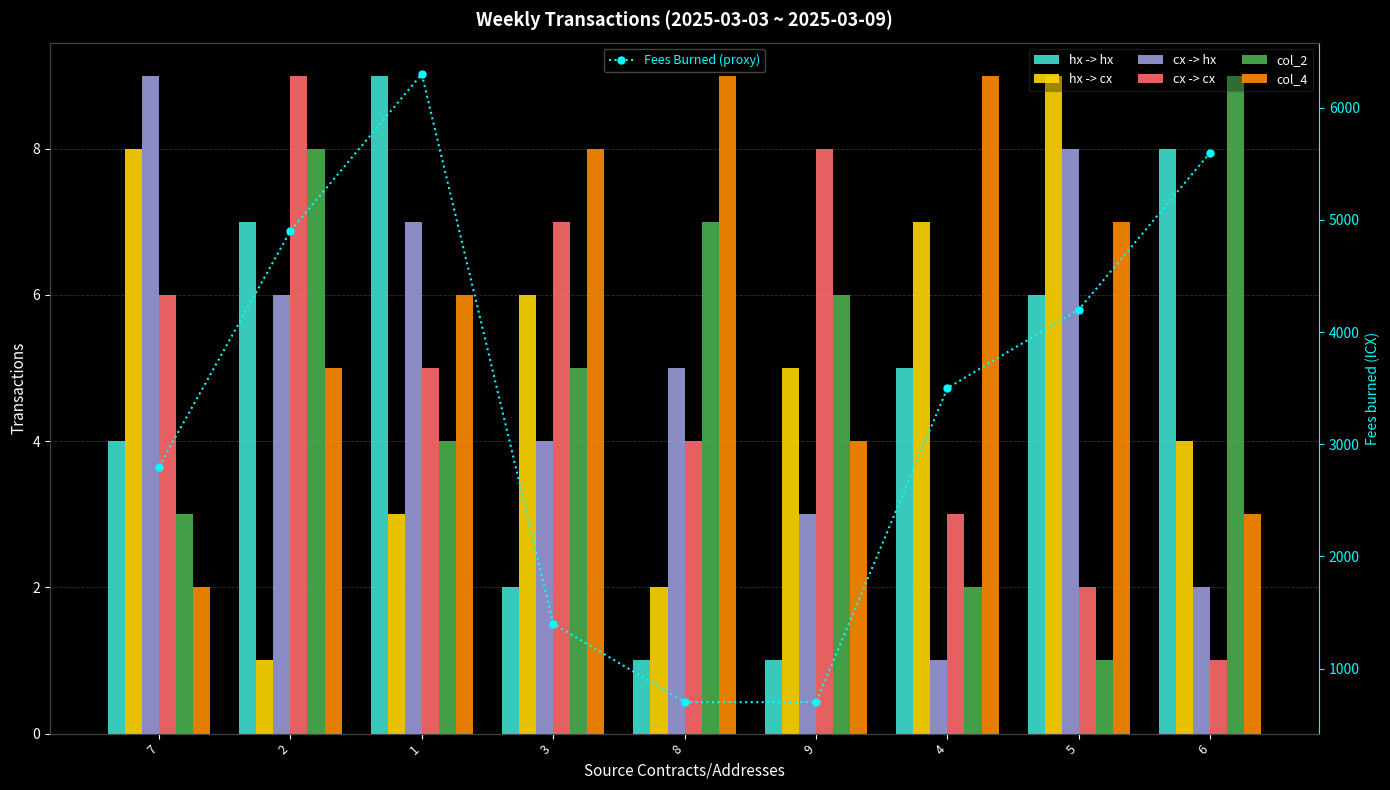

What position from the left is 9?

6